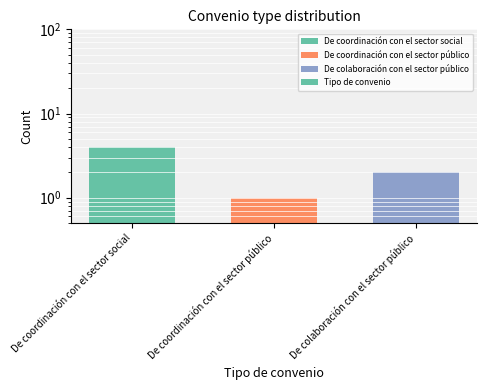

How many series are shown in this chart?

1